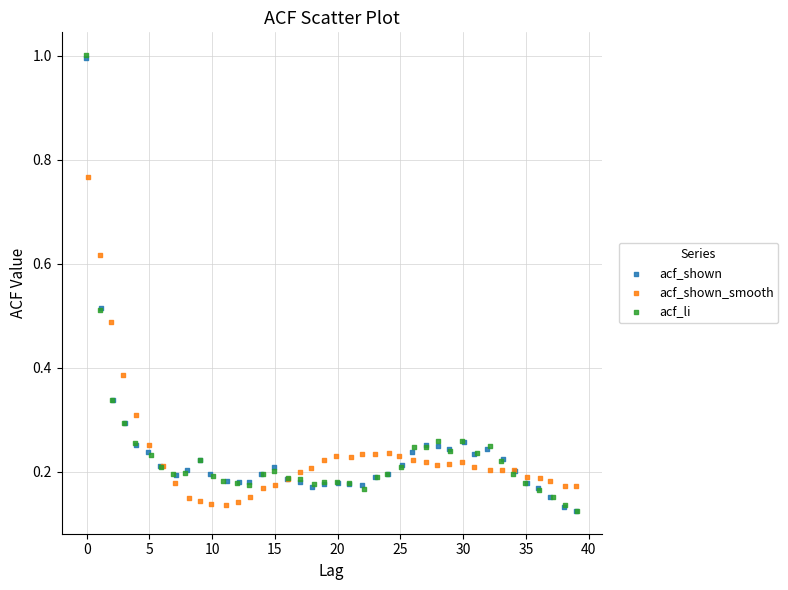

Which series has the largest Y range (max minus min)?

acf_li